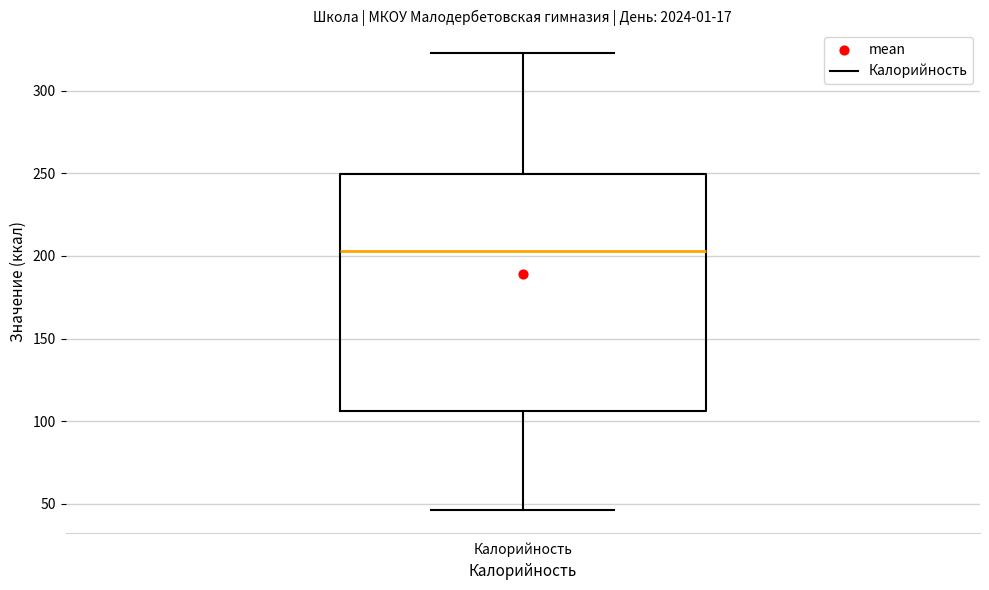

Transcribe this box plot: give where the median line is, the range the box spans, and where the two whiskers end, as read against the y-axis. The values are not printed on the chart, so give them approximately, as read against the axis.

median 205, box 105 to 250, whiskers 45 to 325